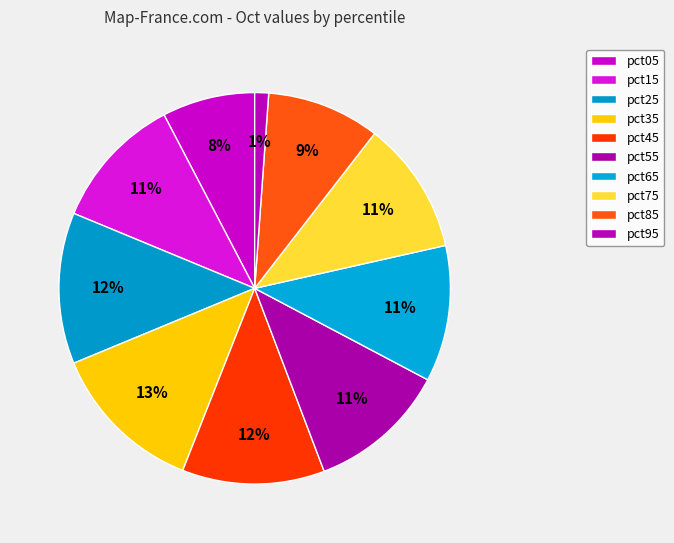

Which category has the biggest portion of the pie?

pct35